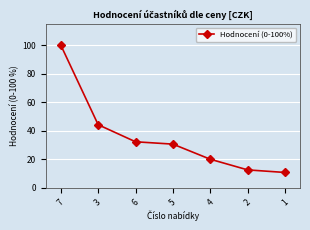

The chart shows a value of 51.9 at 5. True or false?

False